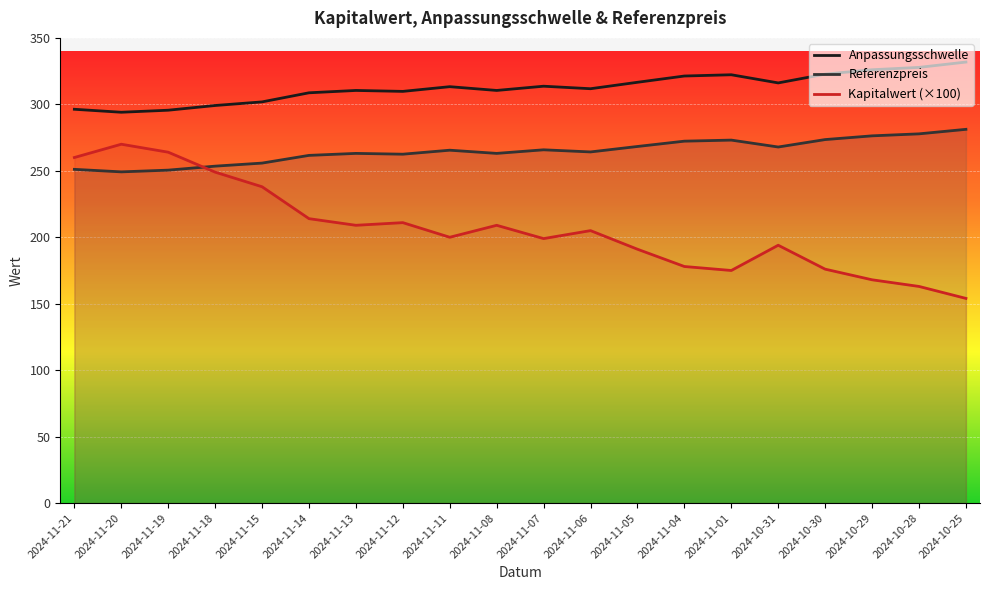

What is the difference between the second highest and second lowest values in the Referenzpreis series?

27.3